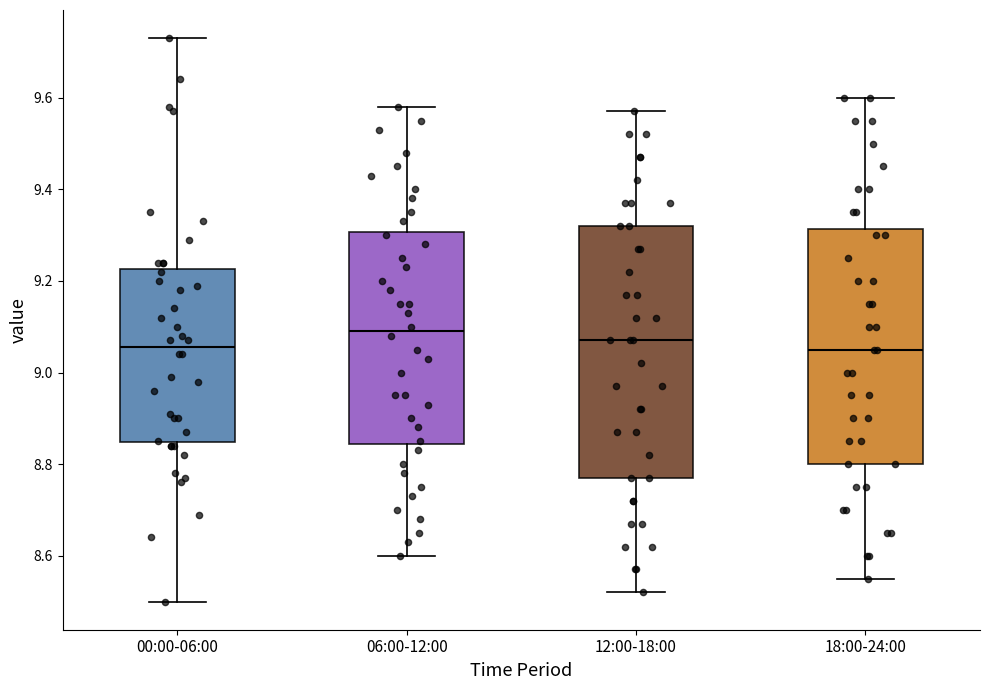

Where does the upper whisker of the box for 06:00-12:00 end on the y-axis? The values are not printed on the chart, so give them approximately, as read against the axis.

9.58